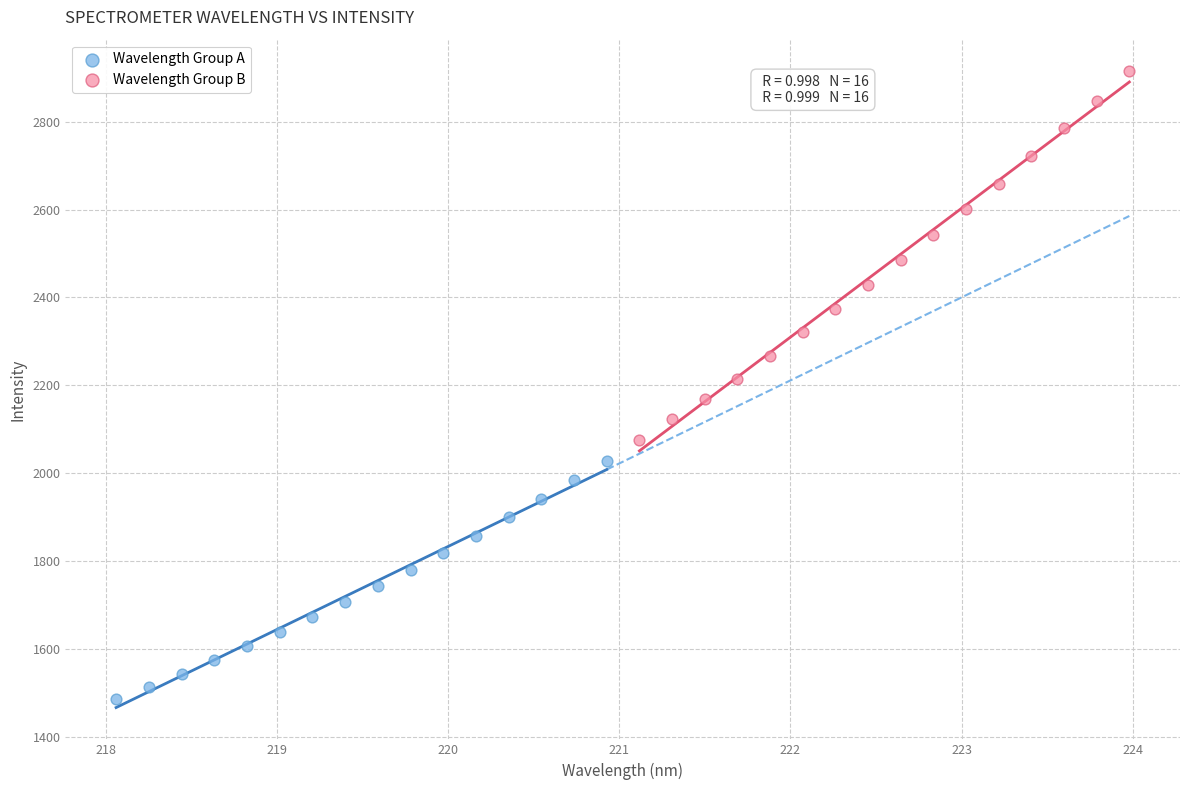

Which series reaches the minimum Y coordinate?

Wavelength Group A